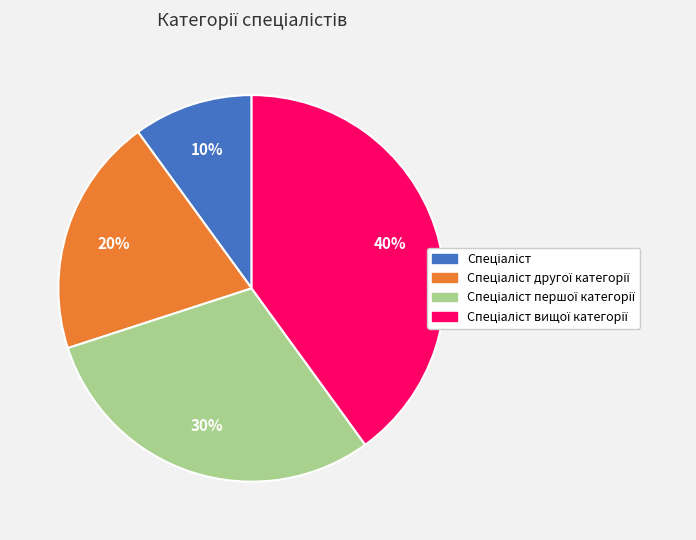

Is there a majority slice in this chart?

No